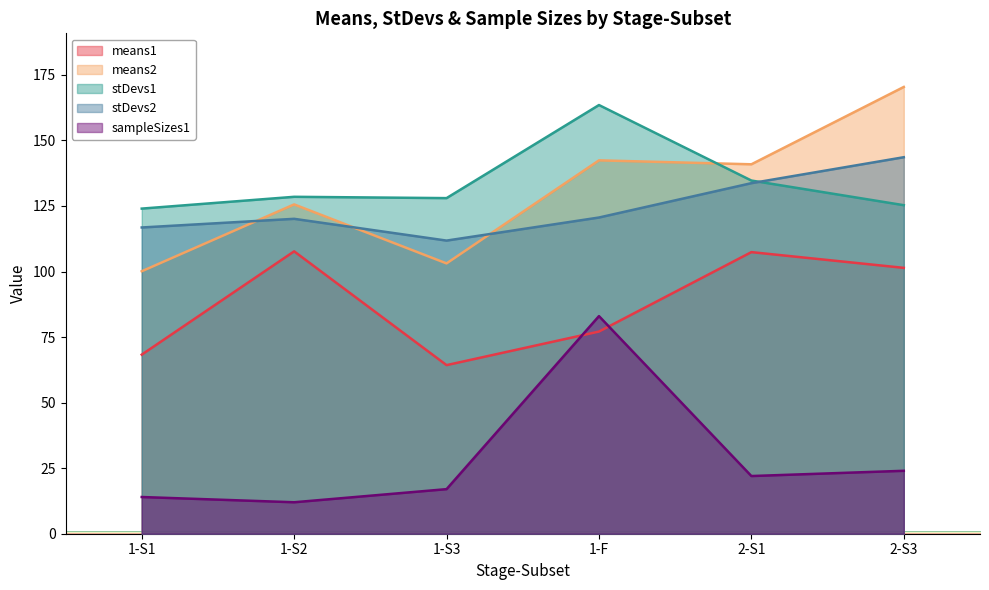

At which label does sampleSizes1 first exceed 22?

1-F